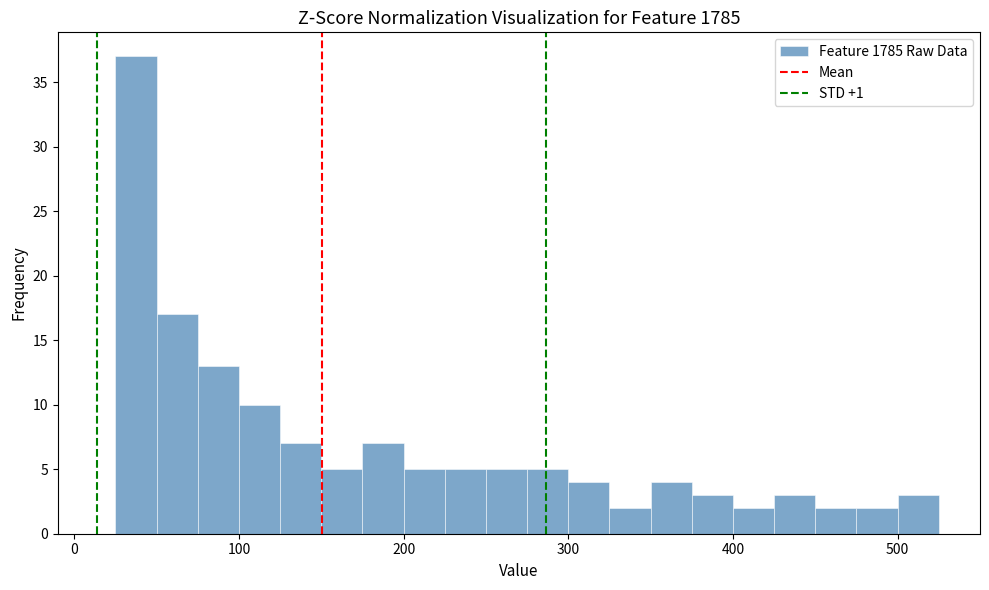

Around what value on the x-axis is the tallest bar? Give the approximate position of its centre, as read against the axis.

40